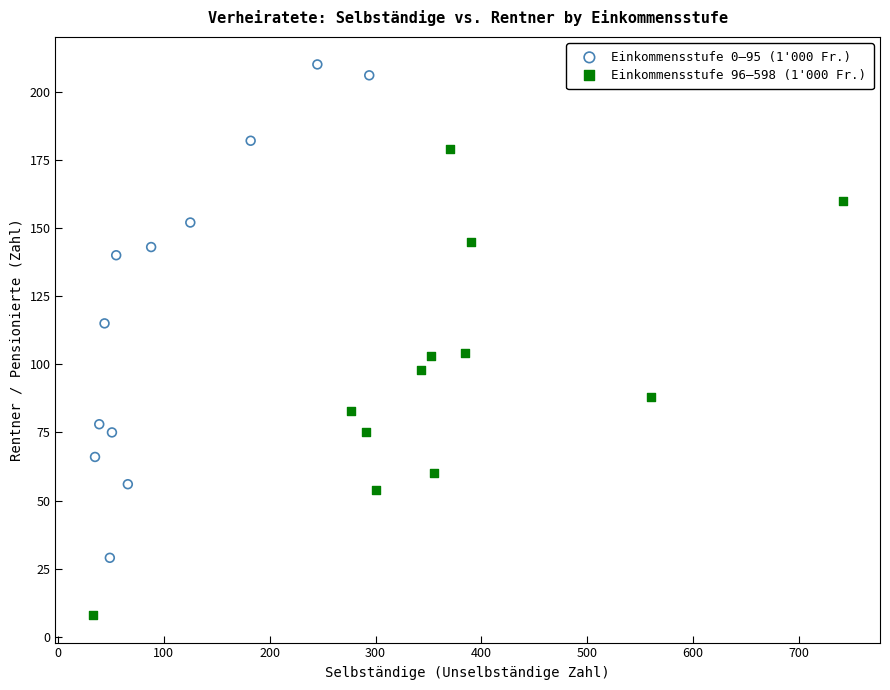

Which series contains the lowest Y value?

Einkommensstufe 96–598 (1'000 Fr.)